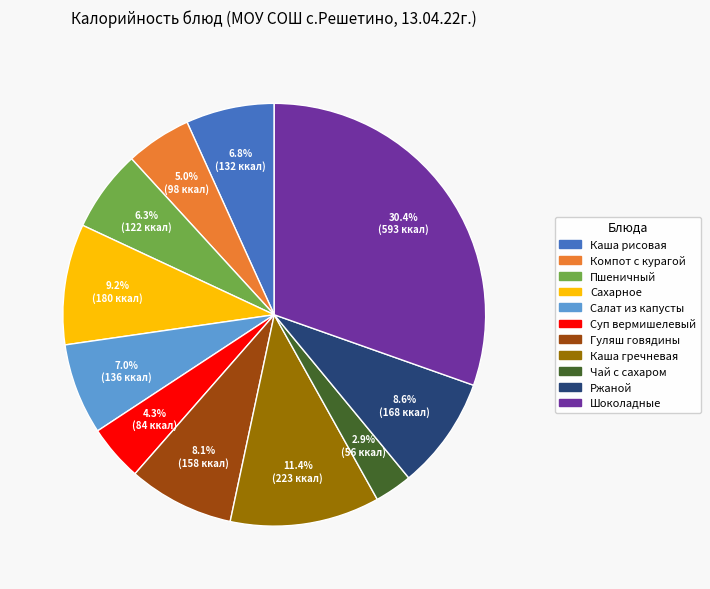

Does any single category account for the majority?

No